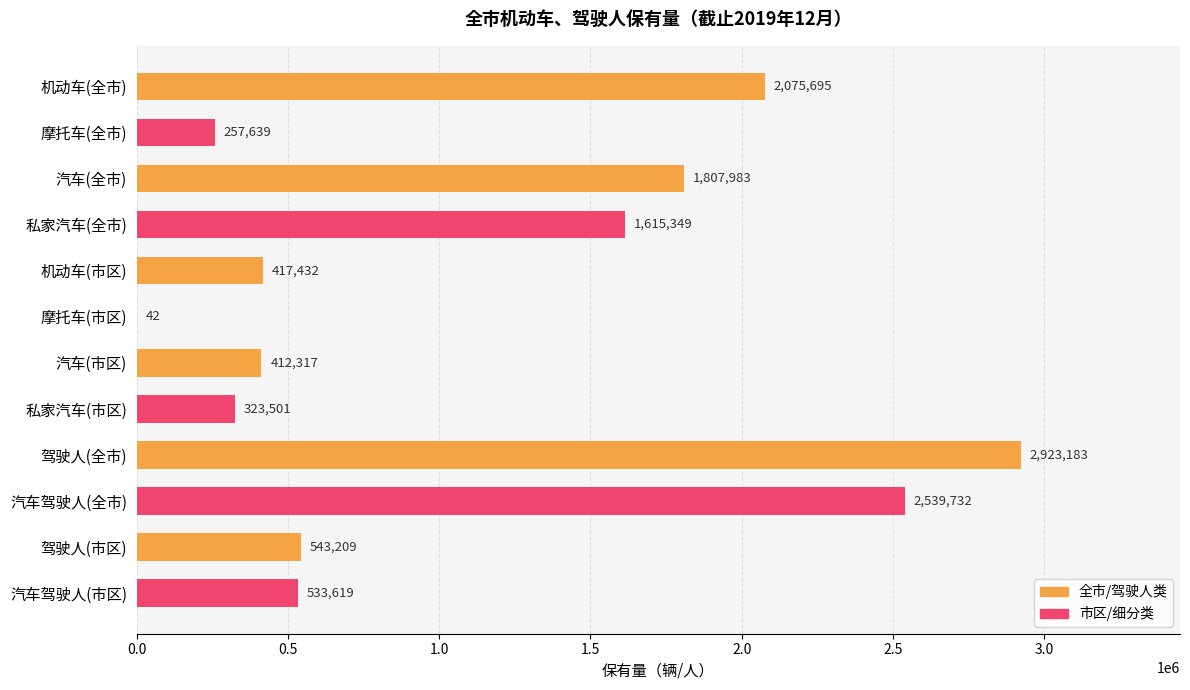

What value does the data have at 汽车(全市), to the nearest 50?

1808000